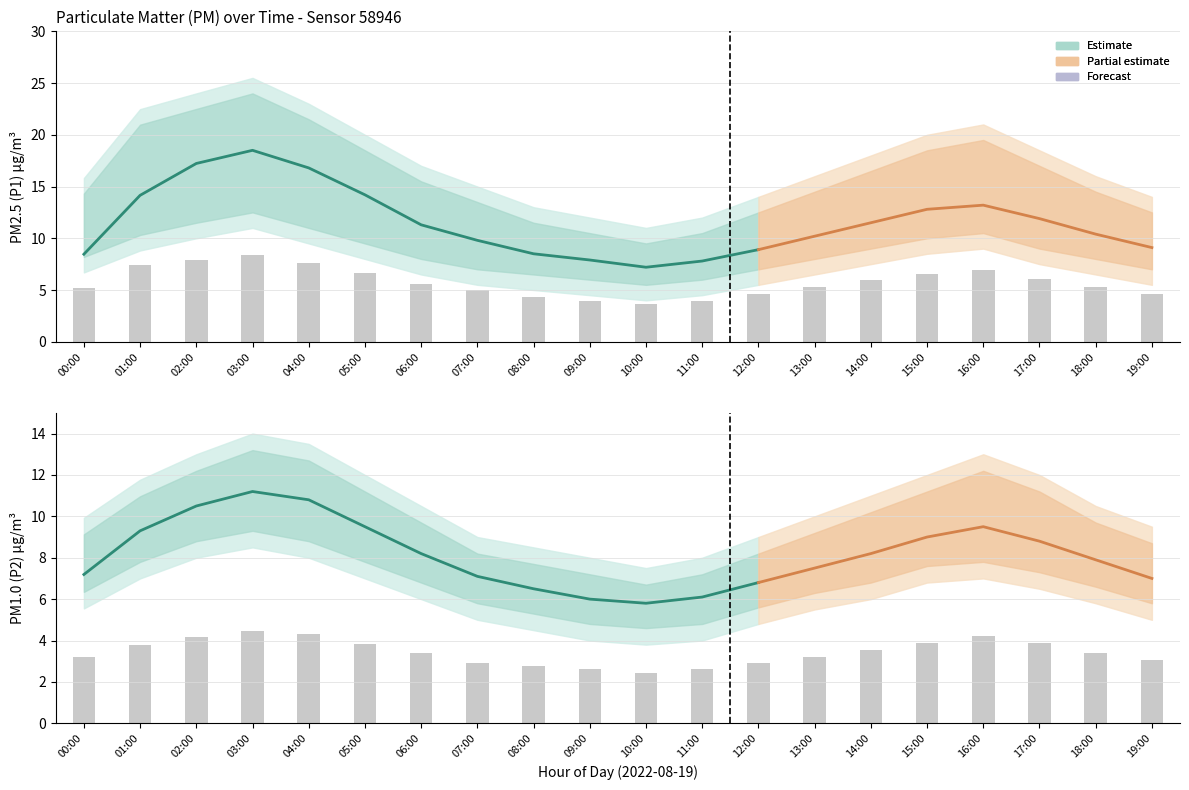

List the labels in order of P2_lower value, largest first.

03:00, 02:00, 04:00, 01:00, 05:00, 16:00, 15:00, 17:00, 06:00, 14:00, 18:00, 00:00, 13:00, 07:00, 19:00, 12:00, 08:00, 09:00, 11:00, 10:00